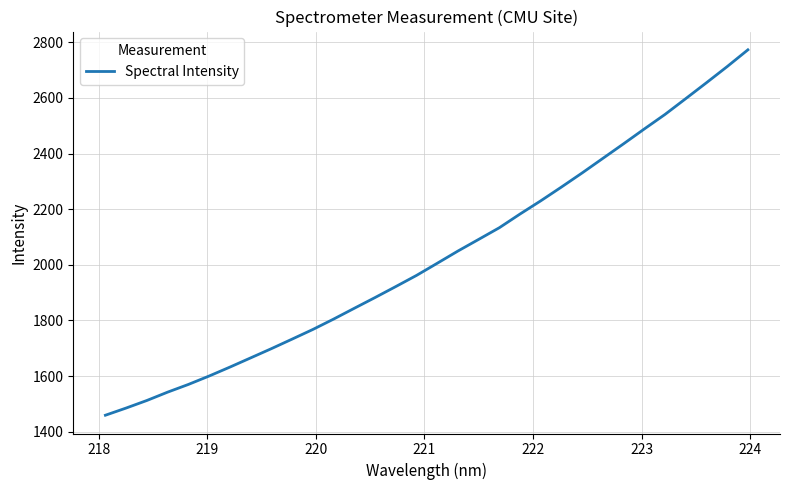

What is the difference between the maximum and minimum values?

1313.6